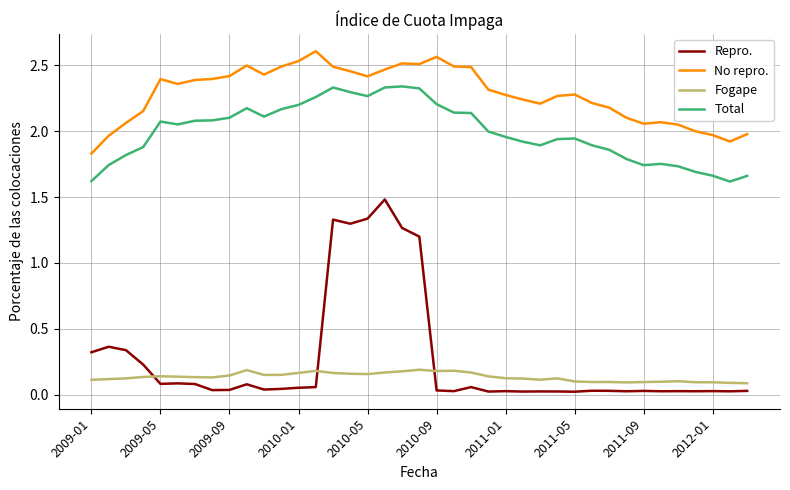

True or false: Repro. and No repro. intersect in this chart.

False